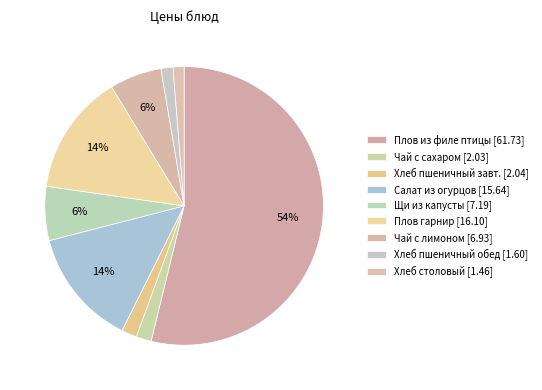

What is the smallest slice in the pie chart?

Хлеб столовый (ржано-пшеничный)